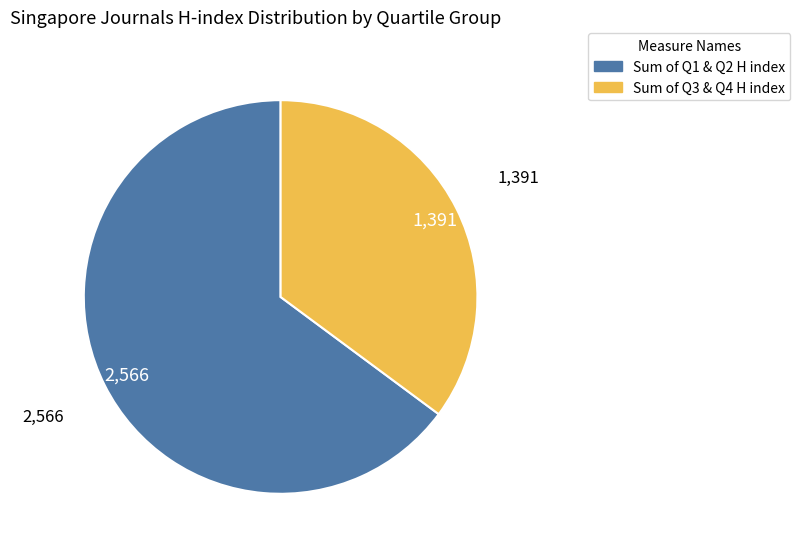

Is there a majority slice in this chart?

Yes